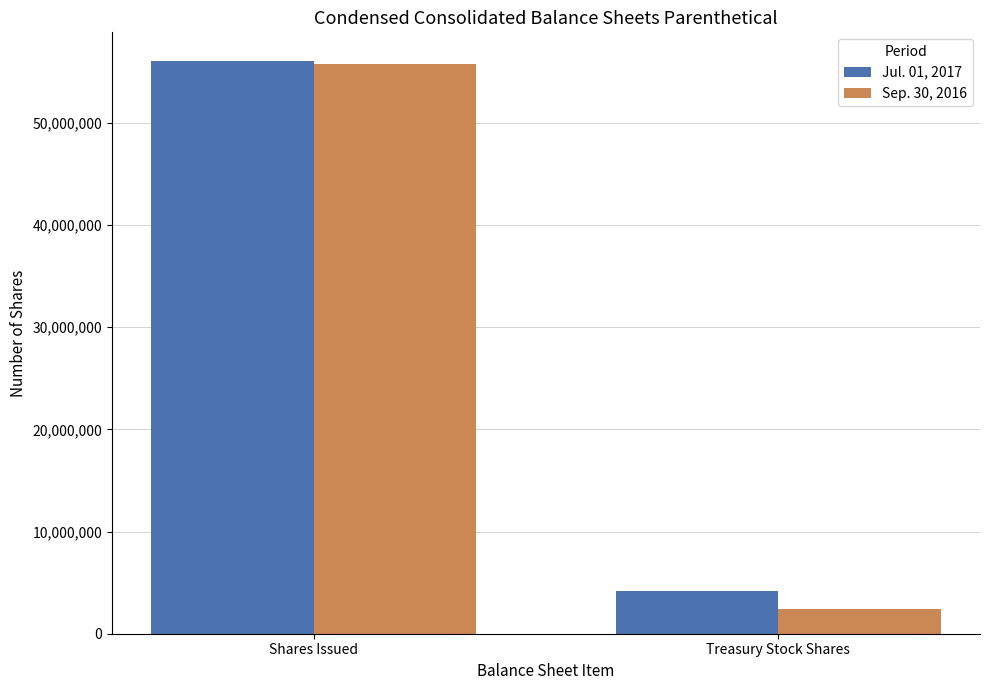

Which series has the widest spread of values?

Sep. 30, 2016